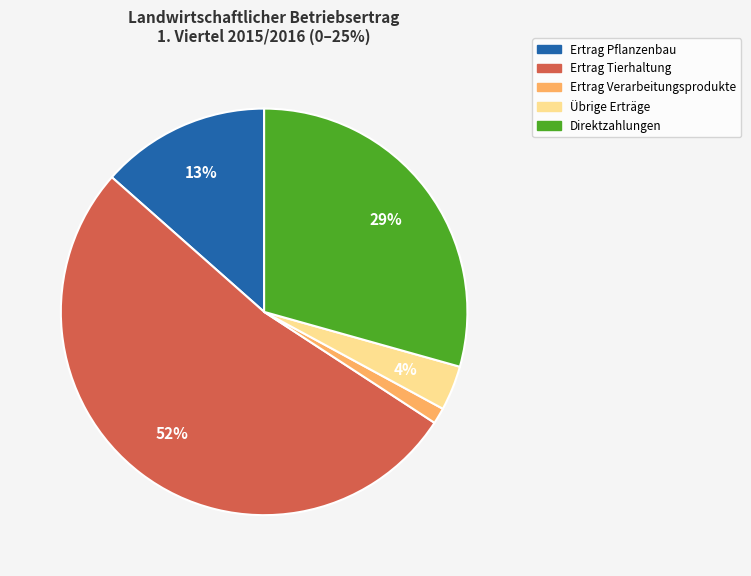

How many slices are in this pie chart?

5